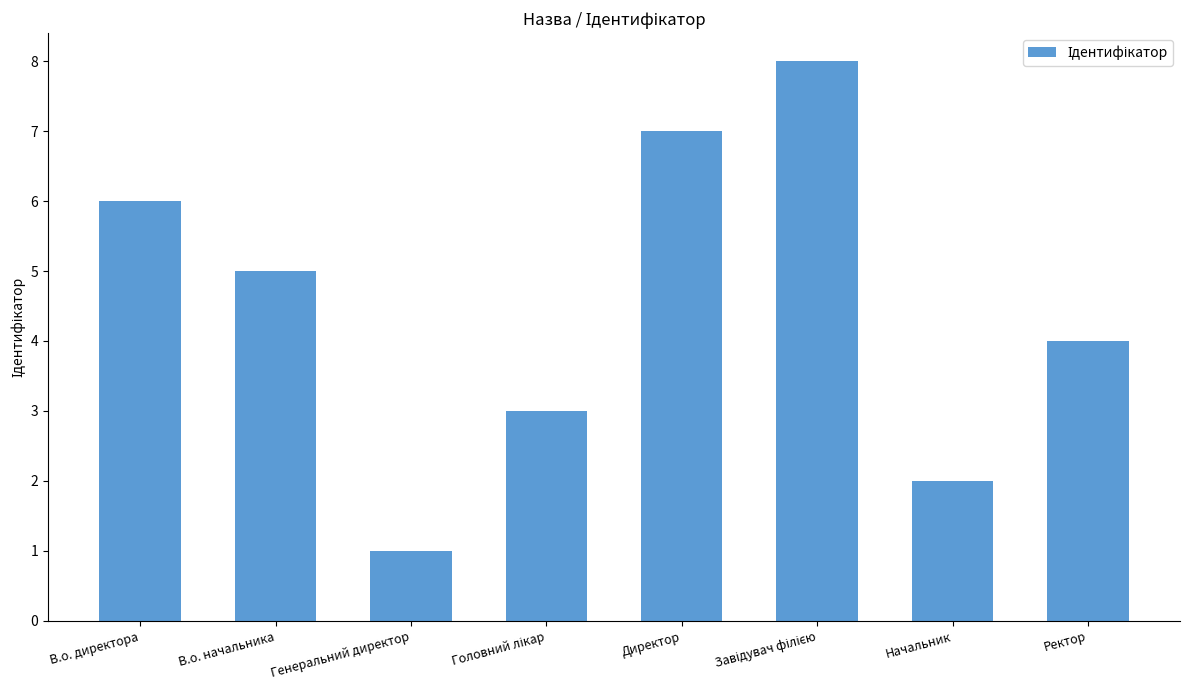

What is the value of the 5th bar from the left?

7